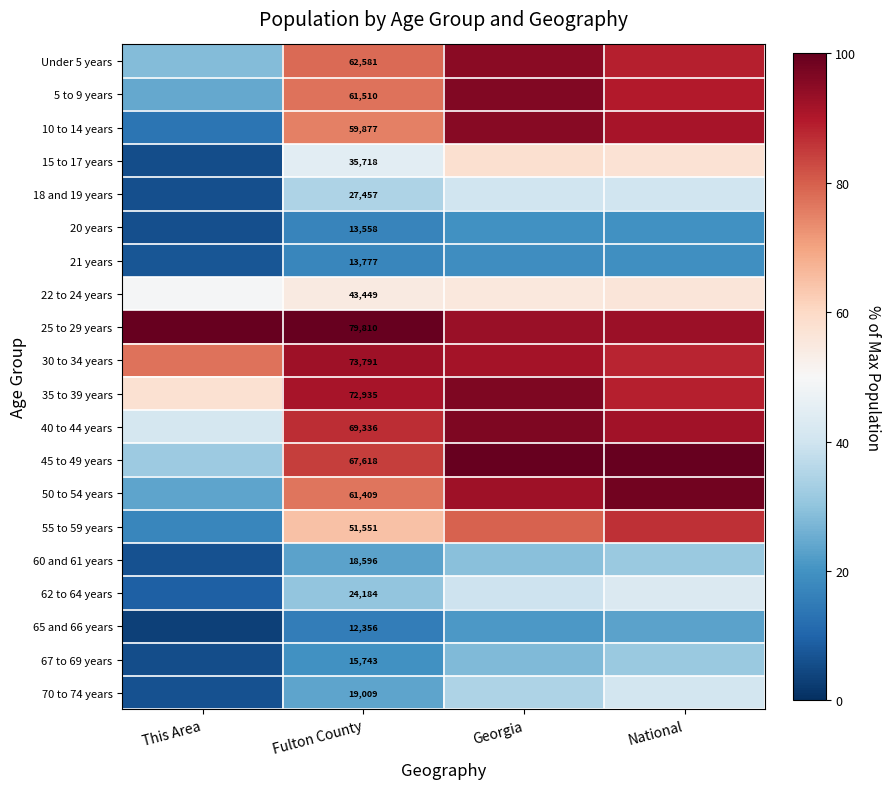

The 67 to 69 years series shows 52.7 at National. True or false?

False